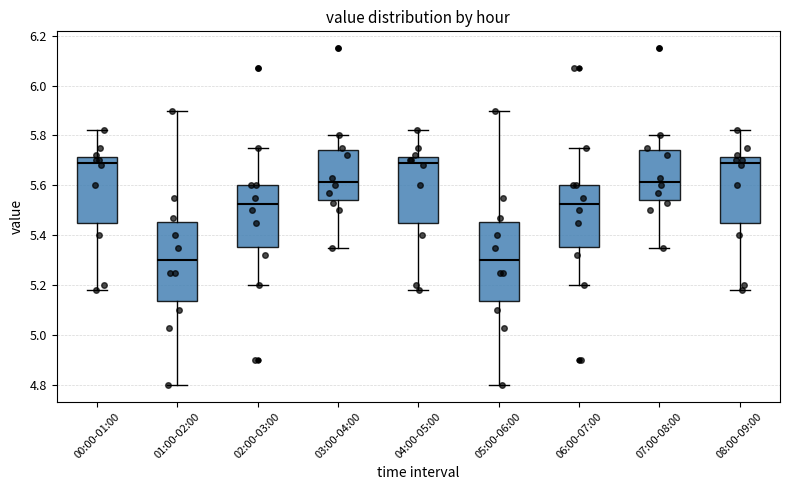

Reading left to right, transcribe this box plot: for each box, give where its median line is, the range the box spans, and where its two whiskers end, as read against the y-axis. The values are not printed on the chart, so give them approximately, as read against the axis.

00:00-01:00: median 5.70, box 5.46 to 5.72, whiskers 5.18 to 5.82
01:00-02:00: median 5.30, box 5.14 to 5.46, whiskers 4.80 to 5.90
02:00-03:00: median 5.52, box 5.36 to 5.60, whiskers 5.20 to 5.76
03:00-04:00: median 5.62, box 5.54 to 5.74, whiskers 5.36 to 5.80
04:00-05:00: median 5.70, box 5.46 to 5.72, whiskers 5.18 to 5.82
05:00-06:00: median 5.30, box 5.14 to 5.46, whiskers 4.80 to 5.90
06:00-07:00: median 5.52, box 5.36 to 5.60, whiskers 5.20 to 5.76
07:00-08:00: median 5.62, box 5.54 to 5.74, whiskers 5.36 to 5.80
08:00-09:00: median 5.70, box 5.46 to 5.72, whiskers 5.18 to 5.82